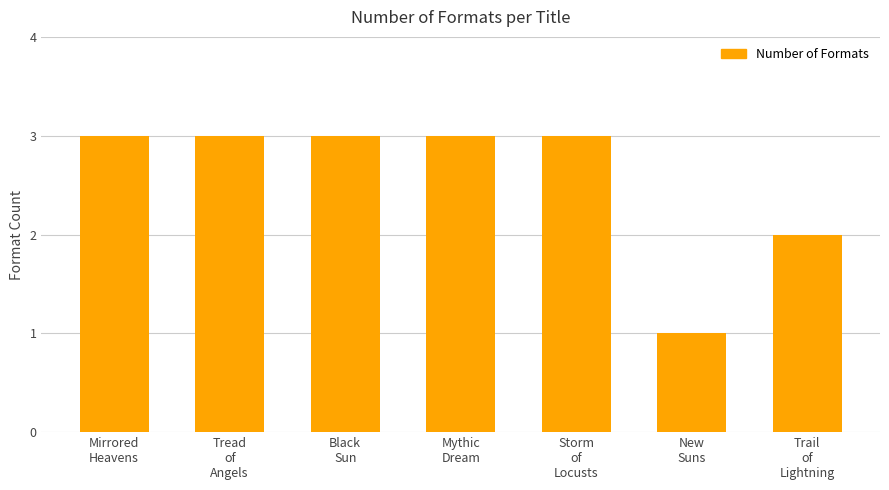

Reading left to right, transcribe all the data shown in this chart.

Mirrored
Heavens=3	Tread
of
Angels=3	Black
Sun=3	Mythic
Dream=3	Storm
of
Locusts=3	New
Suns=1	Trail
of
Lightning=2